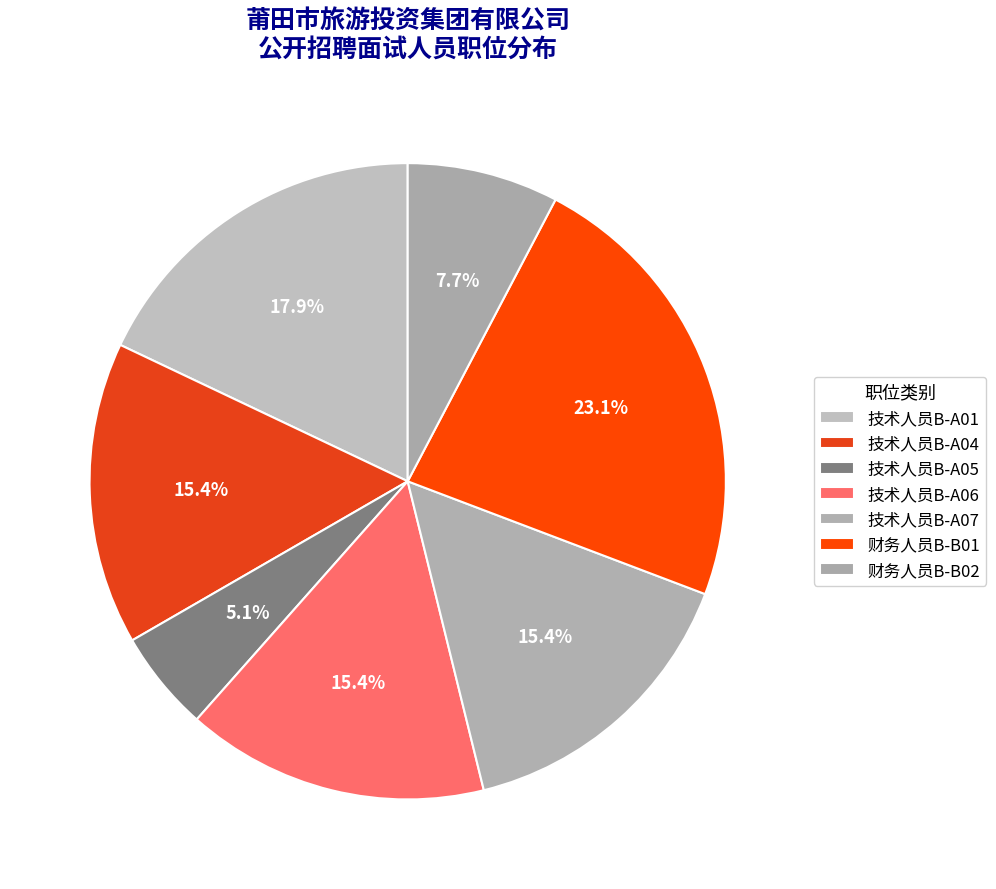

The 财务人员B-B01 slice represents 10% of the pie. True or false?

False